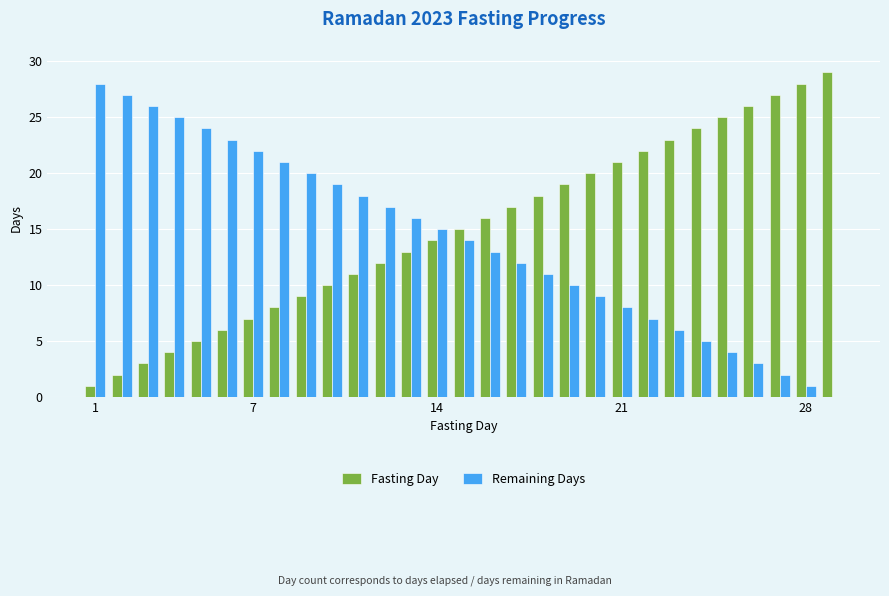

Are the bars grouped side by side (vs. stacked)?

Yes